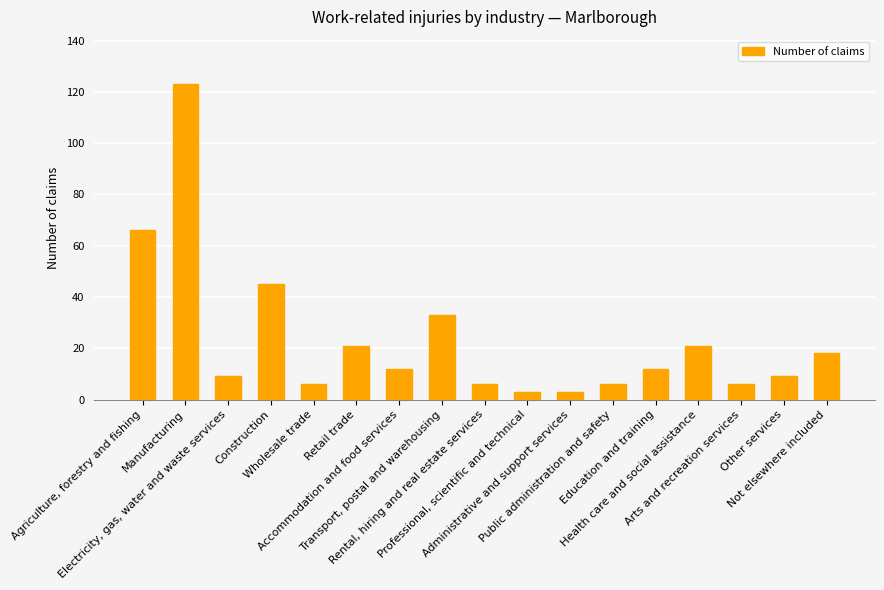

Reading left to right, transcribe all the data shown in this chart.

Agriculture, forestry and fishing=66	Manufacturing=123	Electricity, gas, water and waste services=9	Construction=45	Wholesale trade=6	Retail trade=21	Accommodation and food services=12	Transport, postal and warehousing=33	Rental, hiring and real estate services=6	Professional, scientific and technical=3	Administrative and support services=3	Public administration and safety=6	Education and training=12	Health care and social assistance=21	Arts and recreation services=6	Other services=9	Not elsewhere included=18